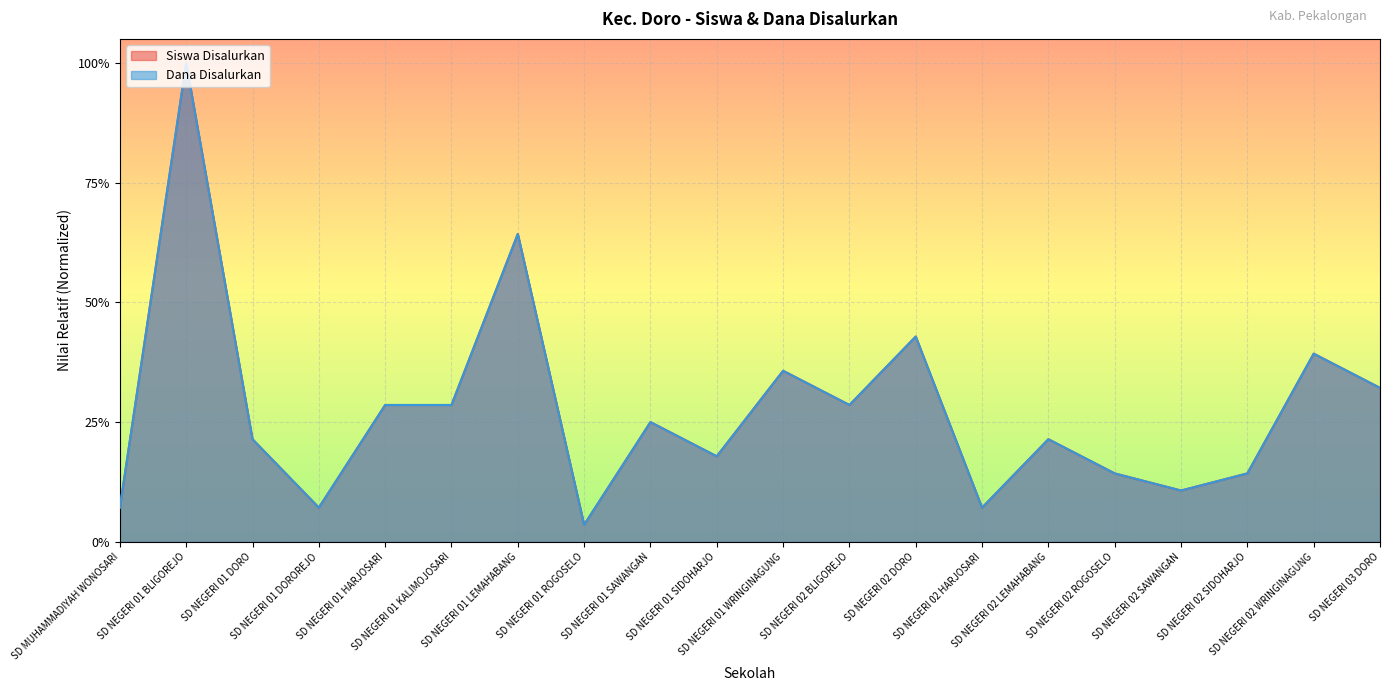

What is the label of the 15th point from the right?

SD NEGERI 01 KALIMOJOSARI